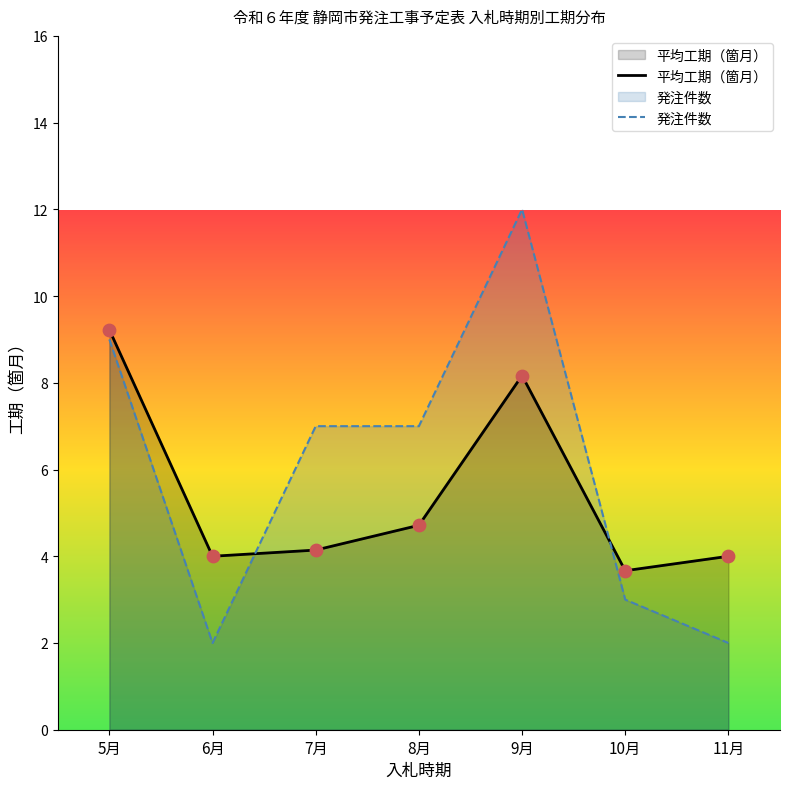

What is the total value across all series at 8月?

11.7